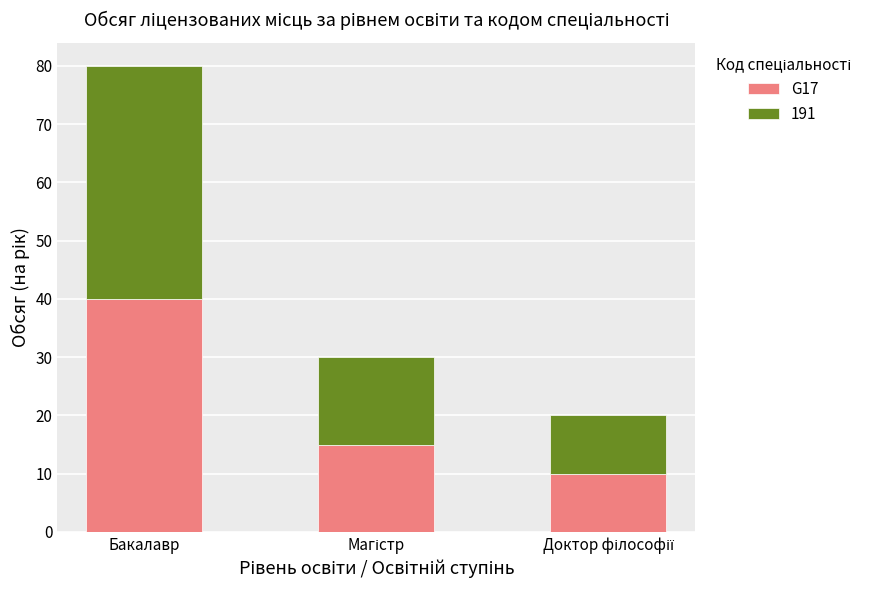

What is the lowest value of the G17 series?

10